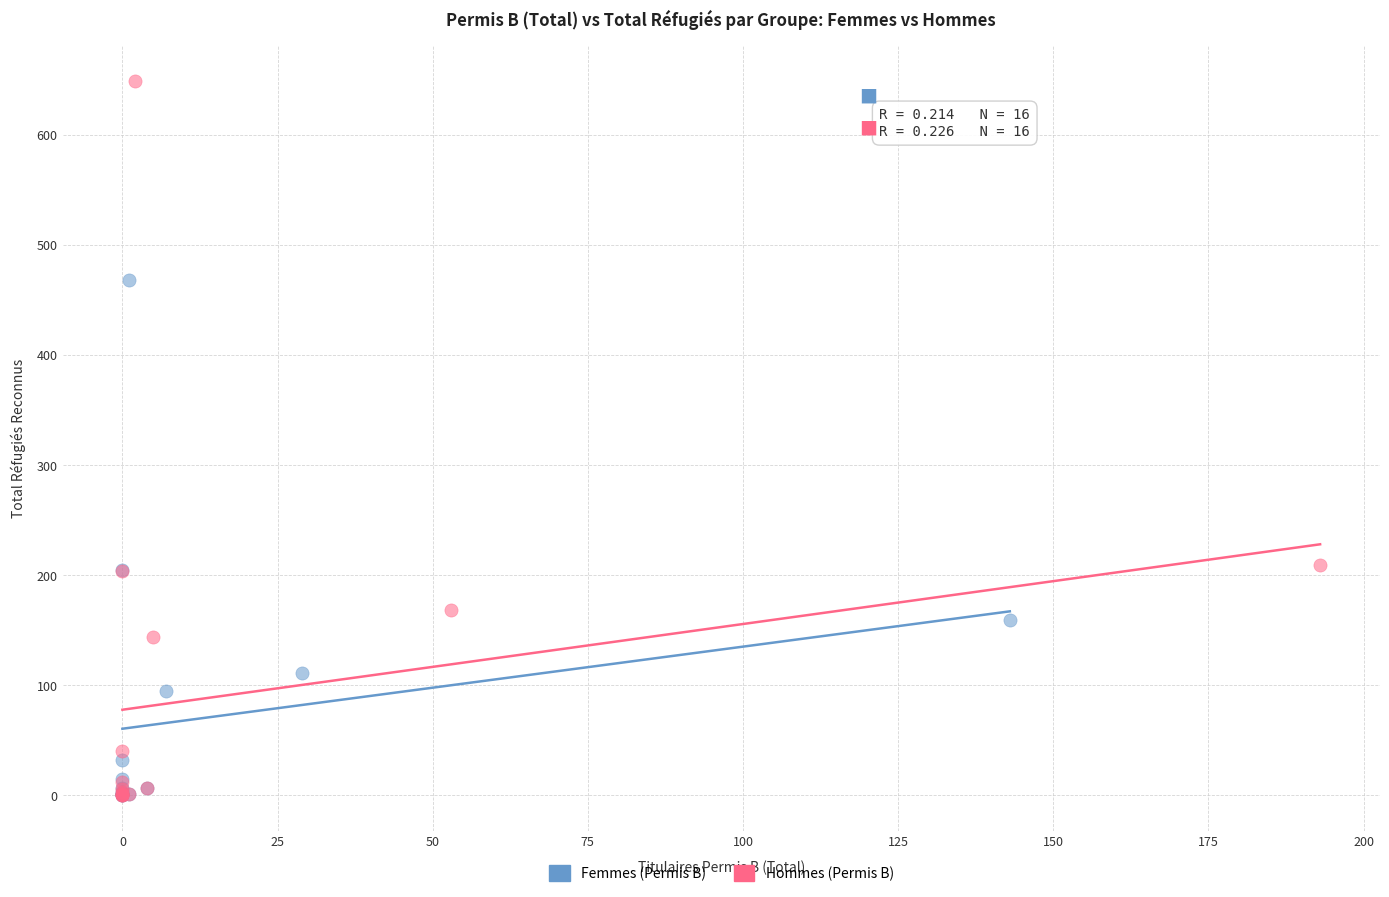

Which series contains the highest Y value?

Hommes (Permis B)